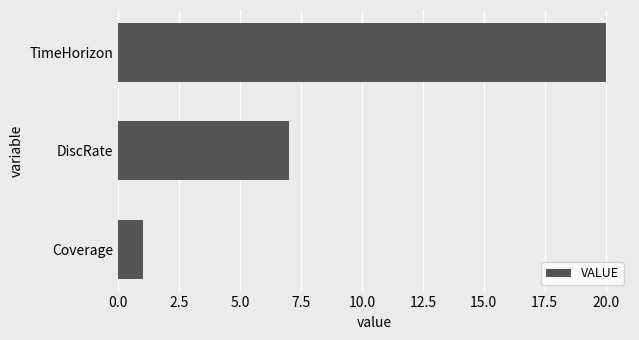

Is it true that the value at TimeHorizon is 20?

True